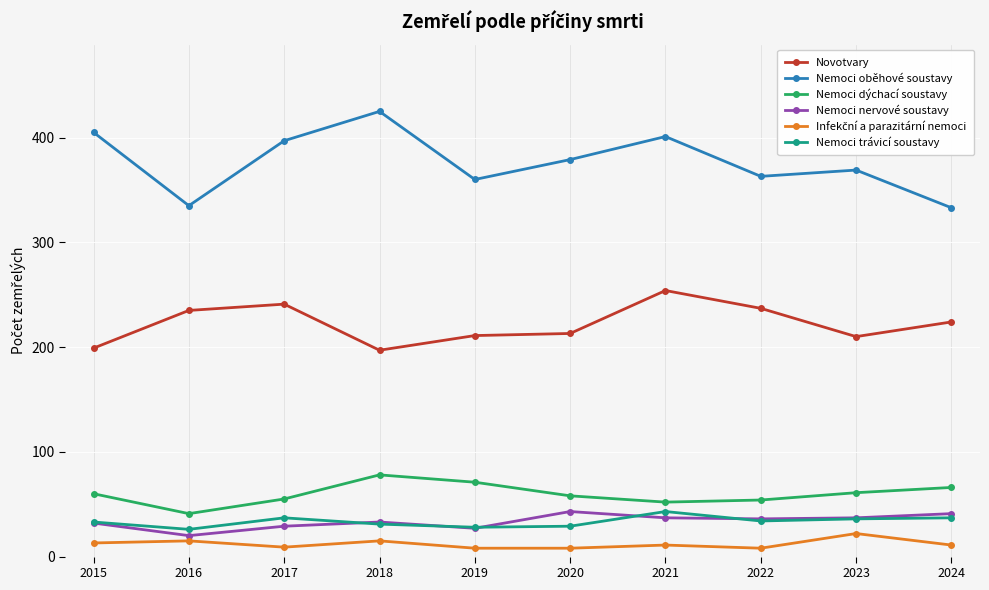

What is the smallest value displayed?

8